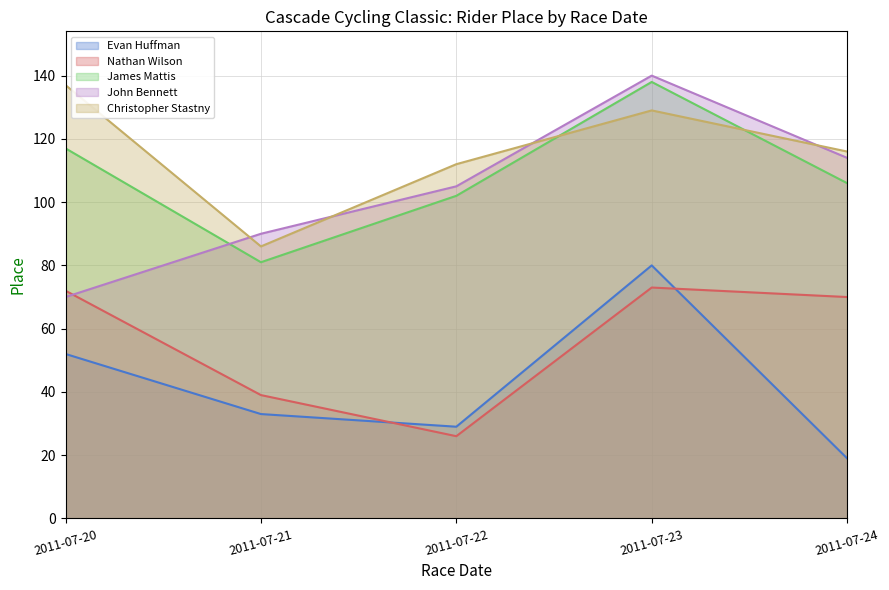

At which label is Evan Huffman closest to 49?

2011-07-20